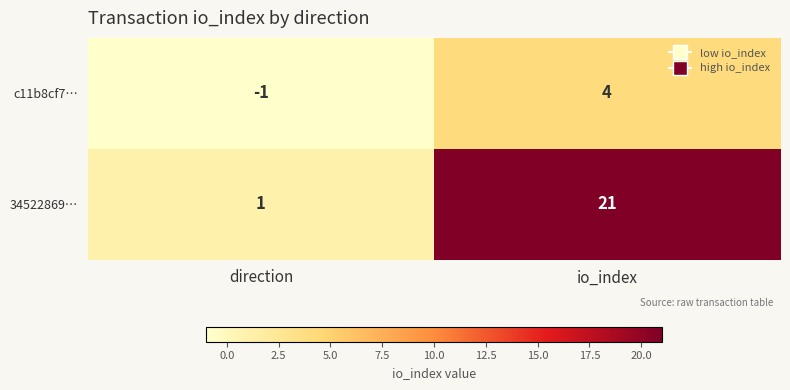

Where is c11b8cf7… nearest to the value 1?

direction